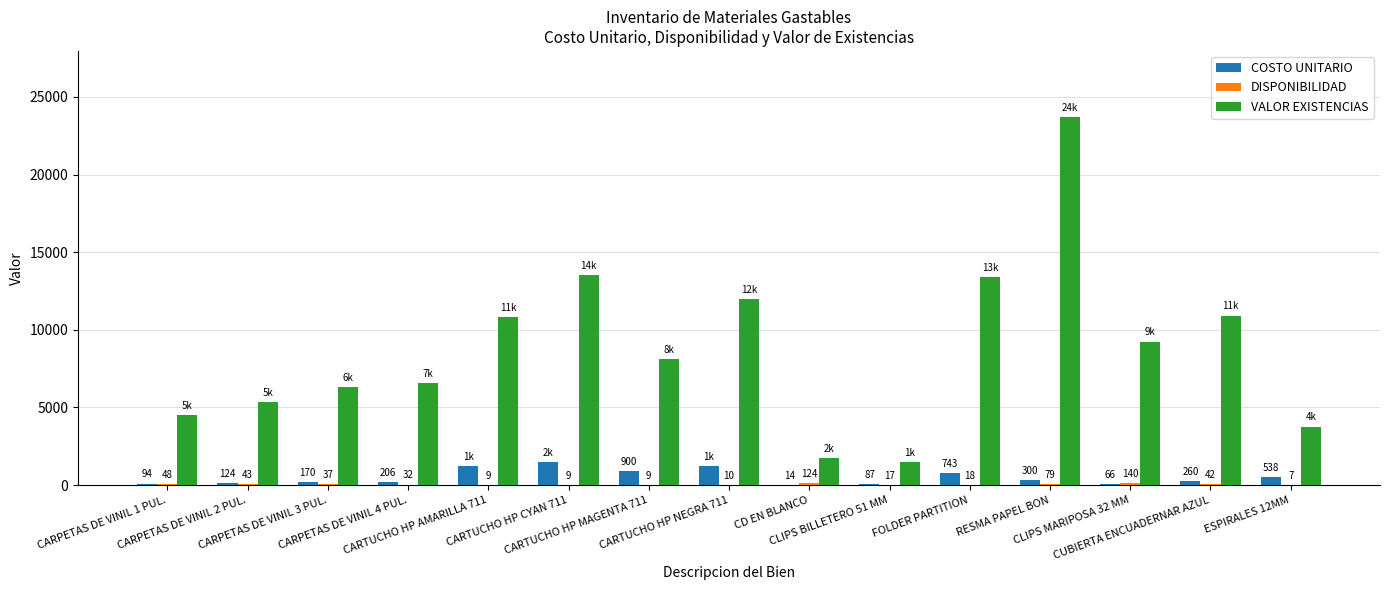

Which series has the largest total across all categories?

VALOR EXISTENCIAS